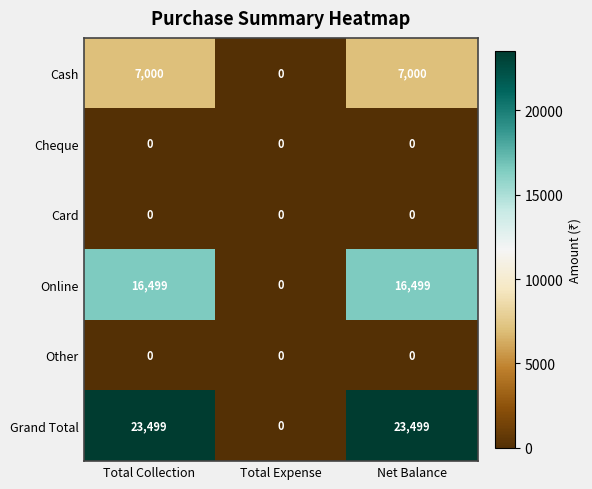

Which series has the largest range (max minus min)?

Grand Total